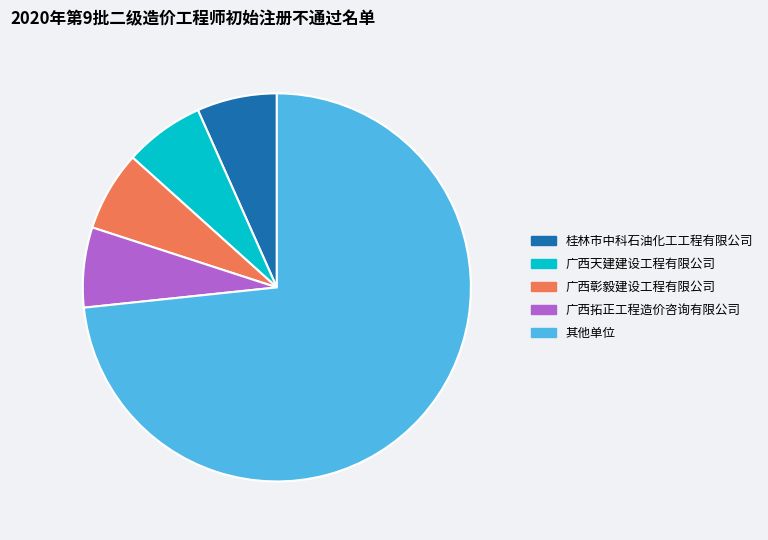

The 广西彰毅建设工程有限公司 slice represents 14% of the pie. True or false?

False